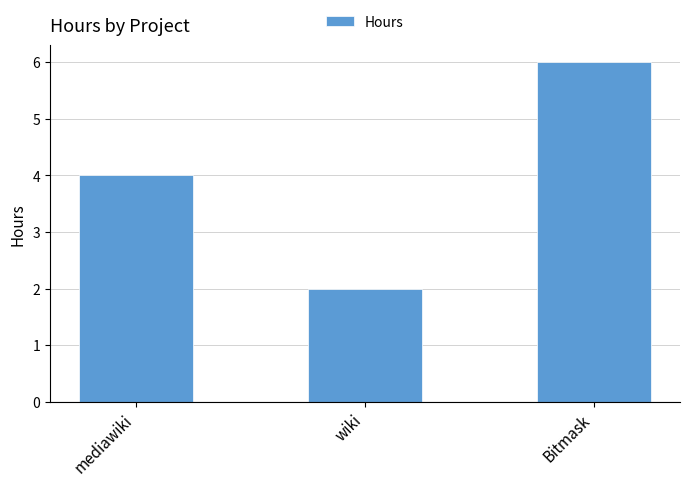

Reading left to right, extract all data points from this chart.

4	2	6